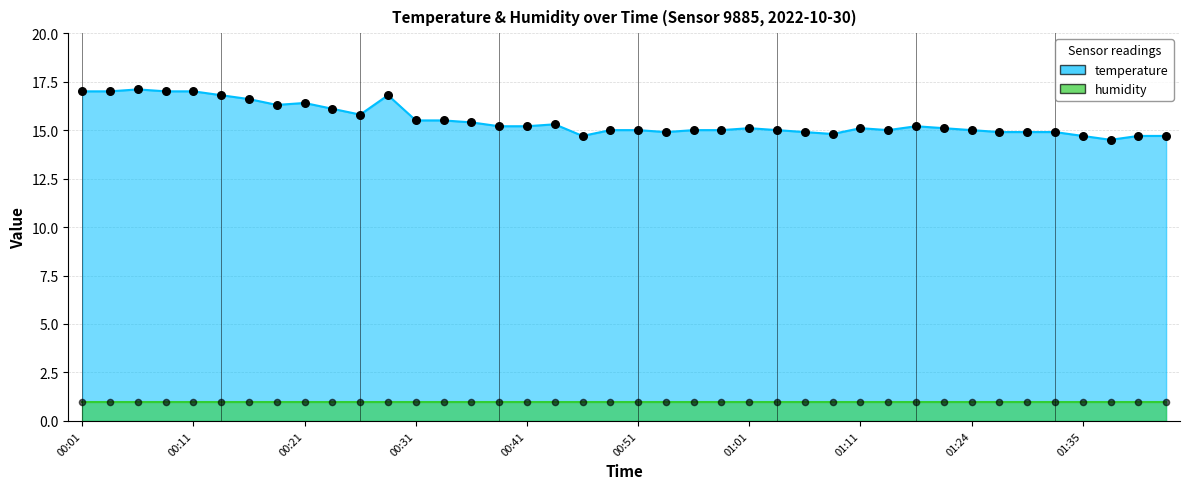

What is the change in value from 00:26 to 00:38?

-0.6